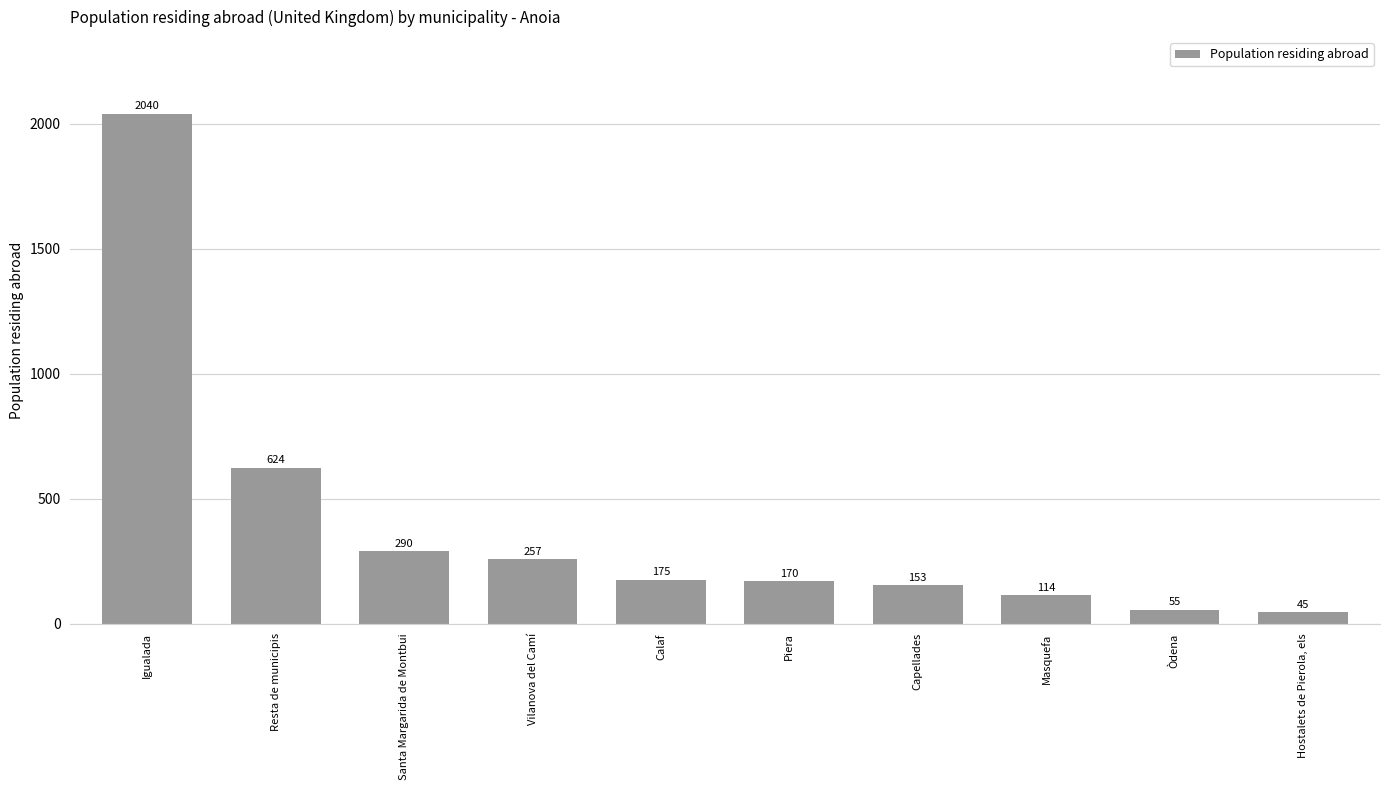

Rank the categories by value from lowest to highest.

Hostalets de Pierola, els, Òdena, Masquefa, Capellades, Piera, Calaf, Vilanova del Camí, Santa Margarida de Montbui, Resta de municipis, Igualada